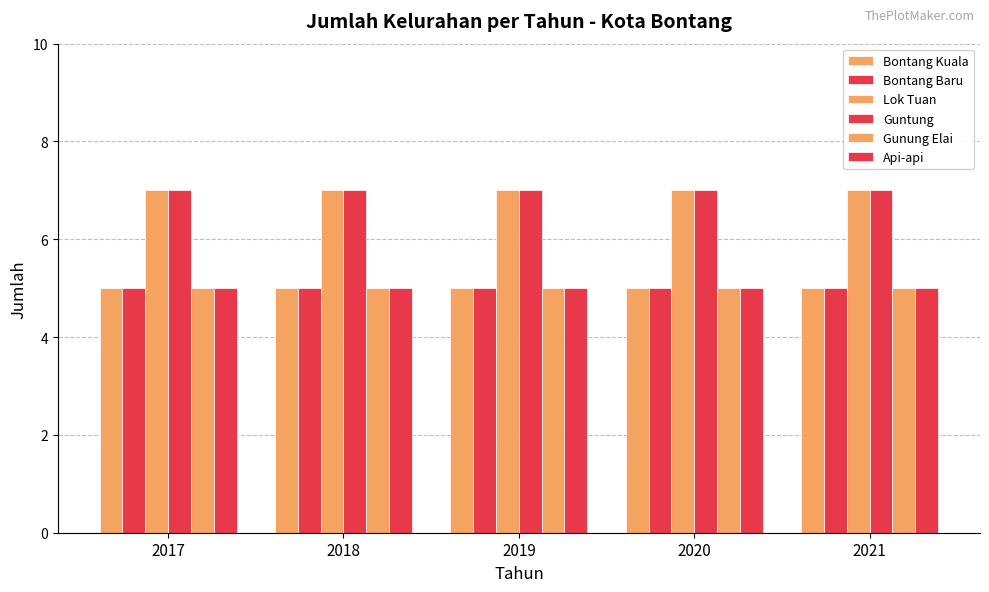

How many distinct data groups are displayed?

6